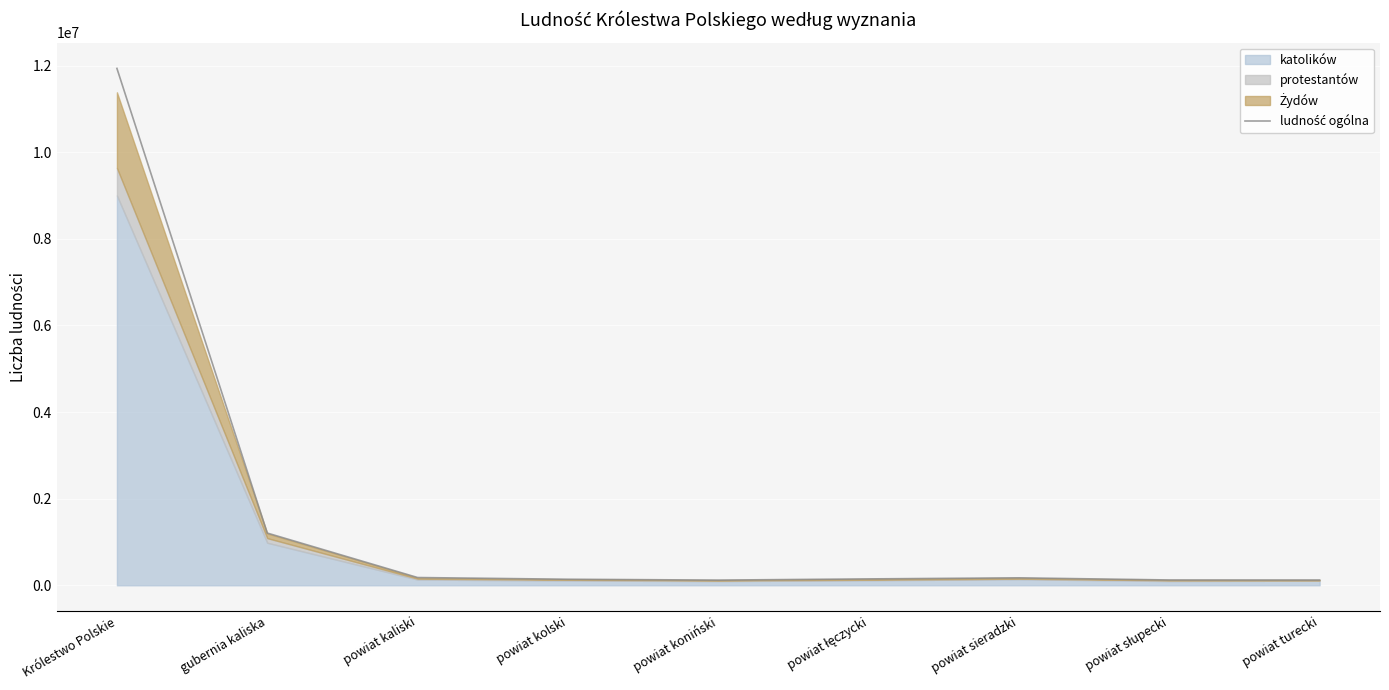

What is the maximum value shown in the chart?

11935318